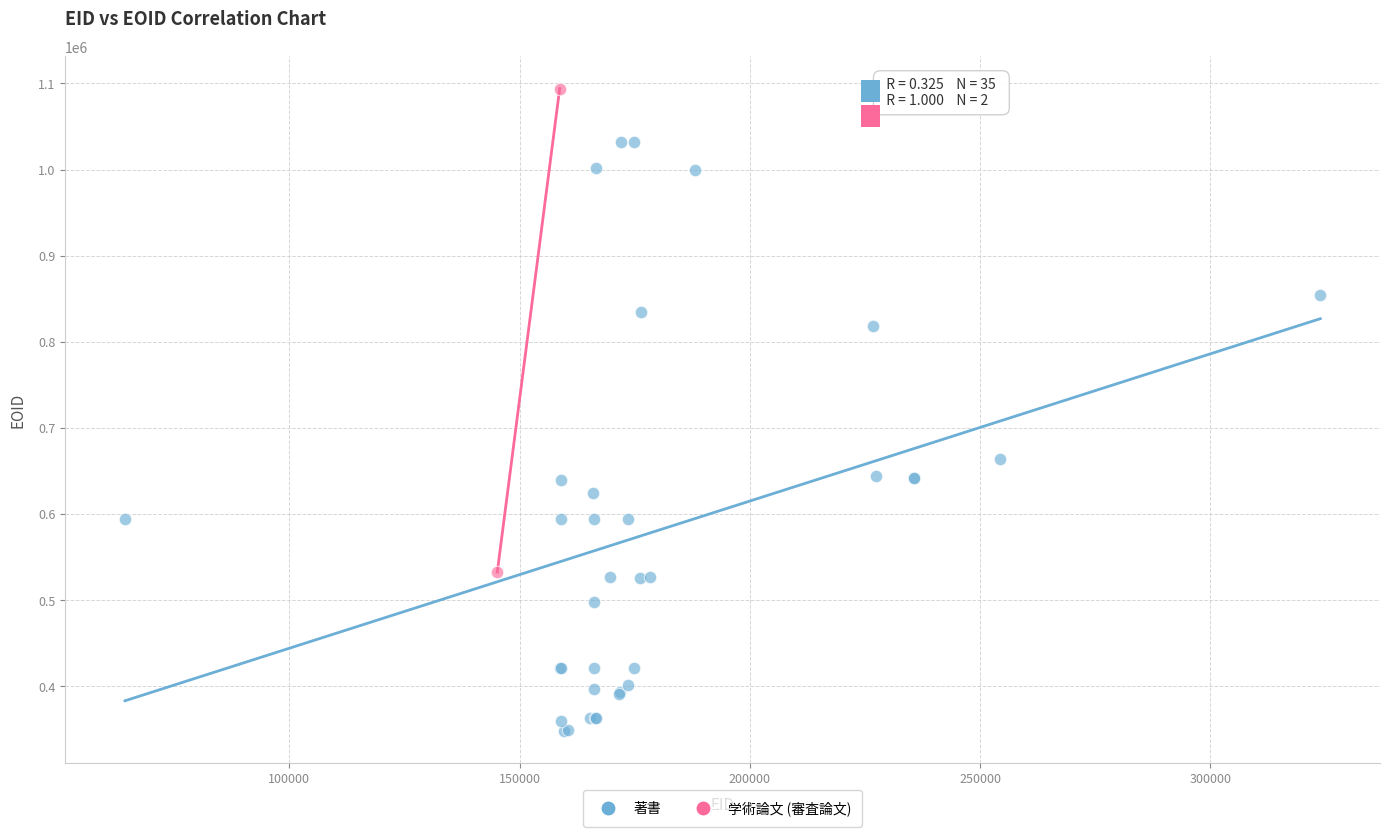

What are all the series names shown in the legend?

著書, 学術論文 (審査論文)